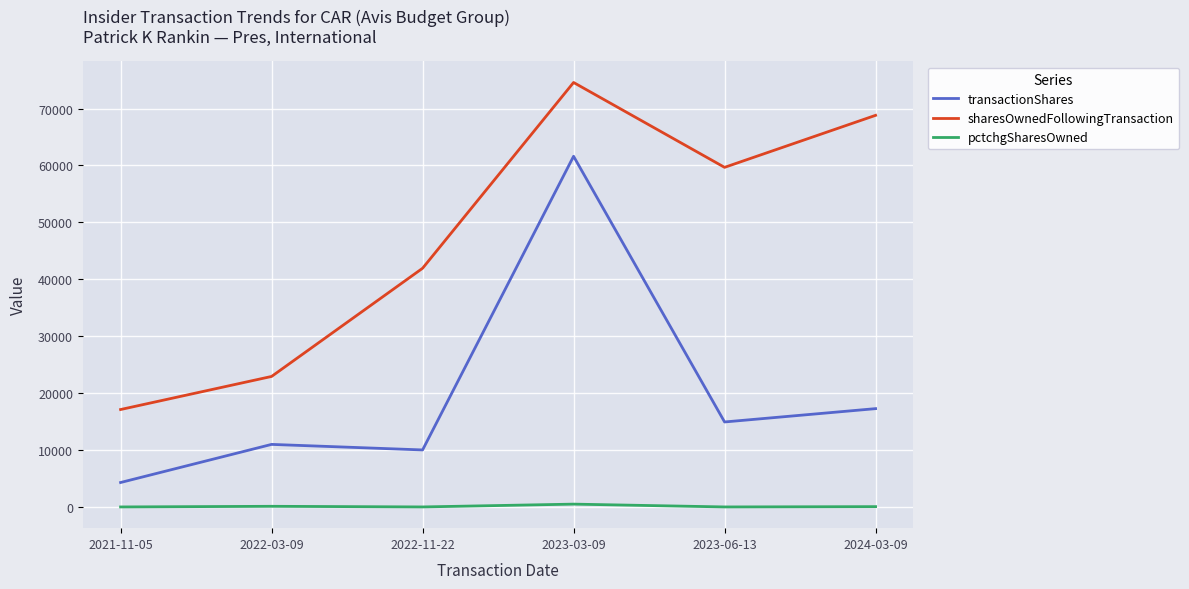

Read the pctchgSharesOwned value at 2022-11-22.

-19